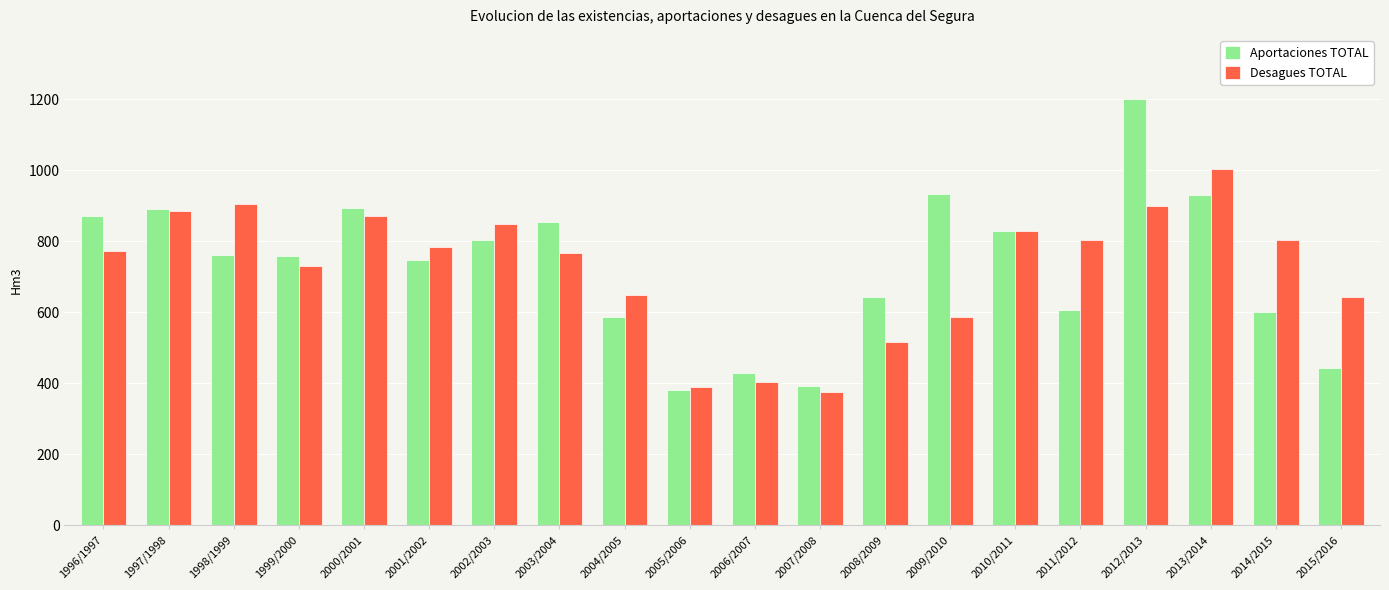

What is the approximate value of Desagues TOTAL at 2002/2003?

848.1